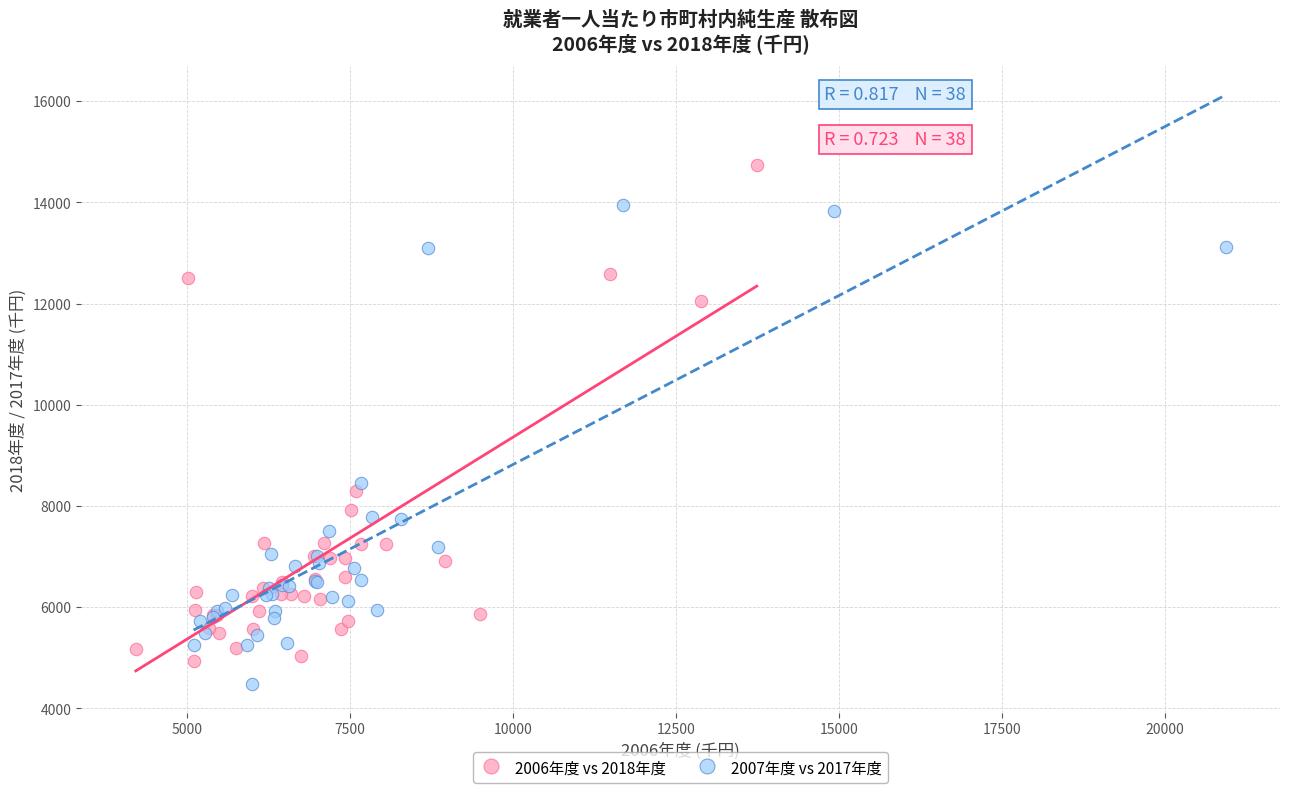

What are all the series names shown in the legend?

2006年度 vs 2018年度, 2007年度 vs 2017年度